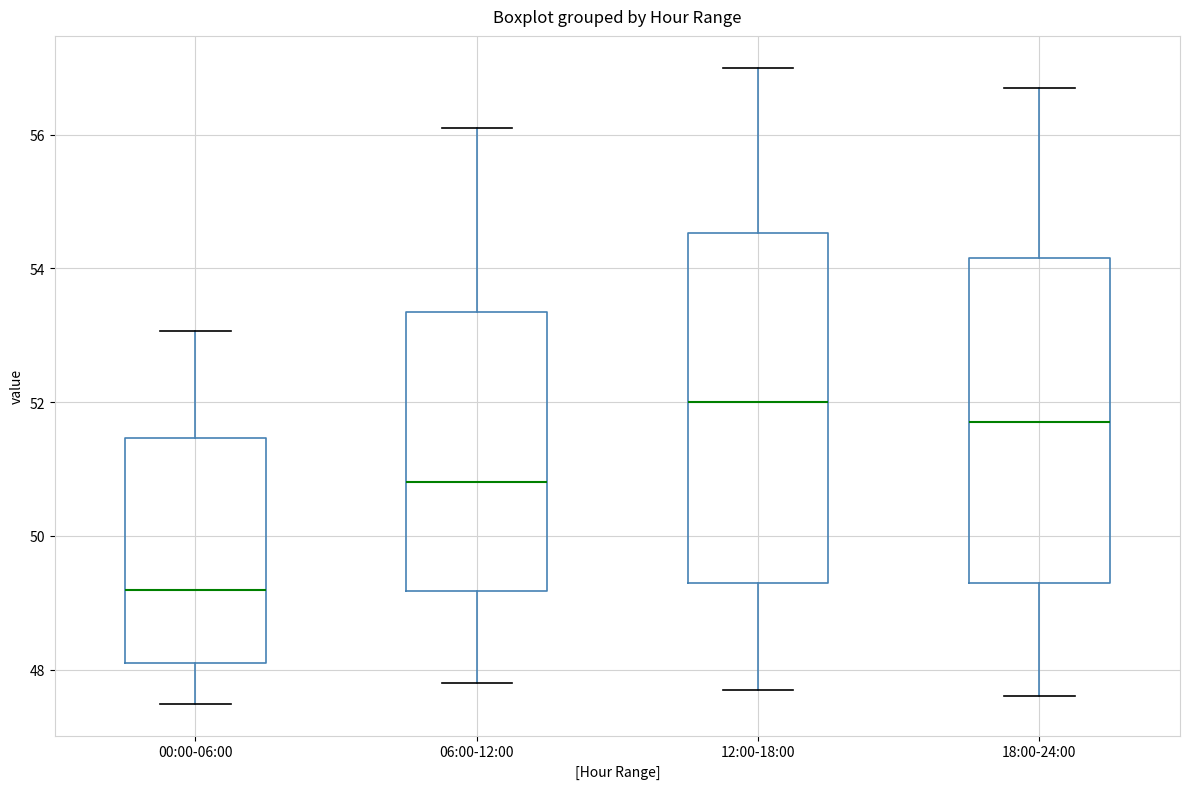

Reading left to right, read every box against the y-axis: the position of its median line, the range the box covers, and the ends of its whiskers. The values are not printed on the chart, so give them approximately, as read against the axis.

00:00-06:00: median 49.2, box 48.2 to 51.4, whiskers 47.4 to 53.0
06:00-12:00: median 50.8, box 49.2 to 53.4, whiskers 47.8 to 56.2
12:00-18:00: median 52.0, box 49.4 to 54.6, whiskers 47.8 to 57.0
18:00-24:00: median 51.8, box 49.4 to 54.2, whiskers 47.6 to 56.8